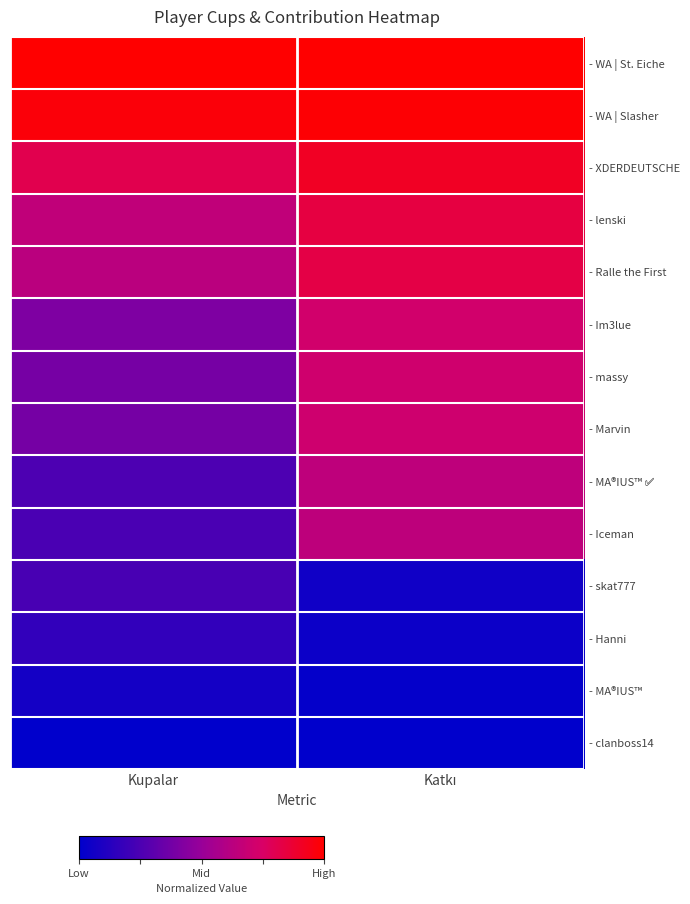

What is the greatest value displayed?

1.0